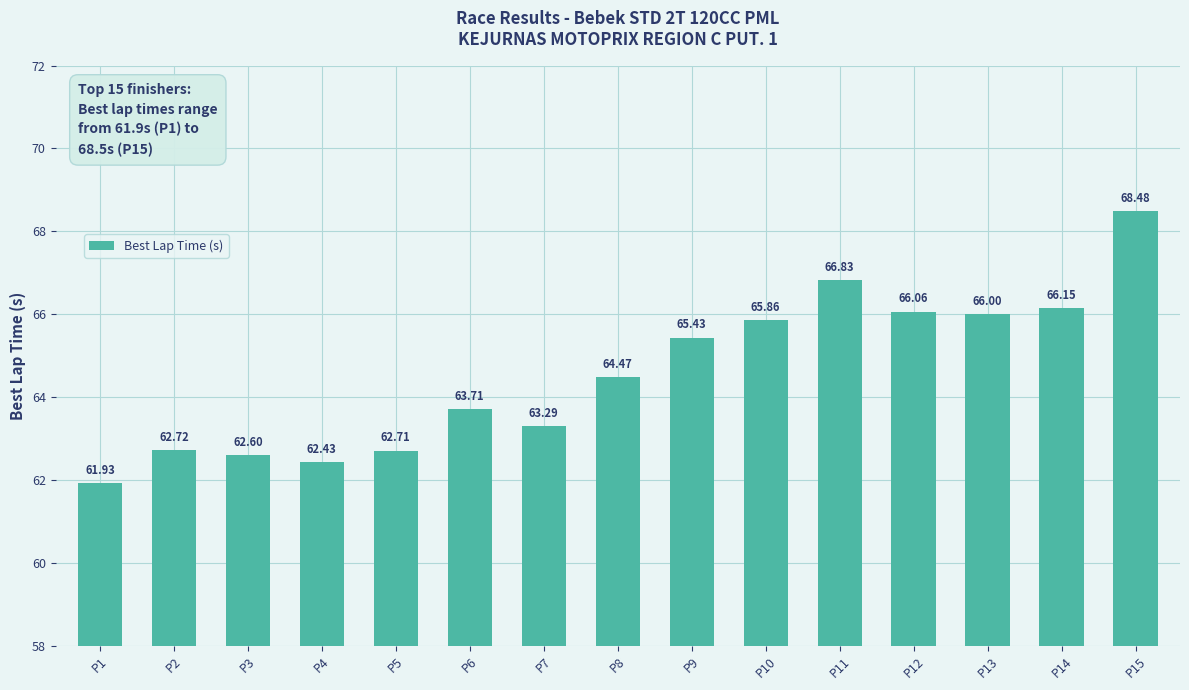

Does the chart contain any negative values?

No